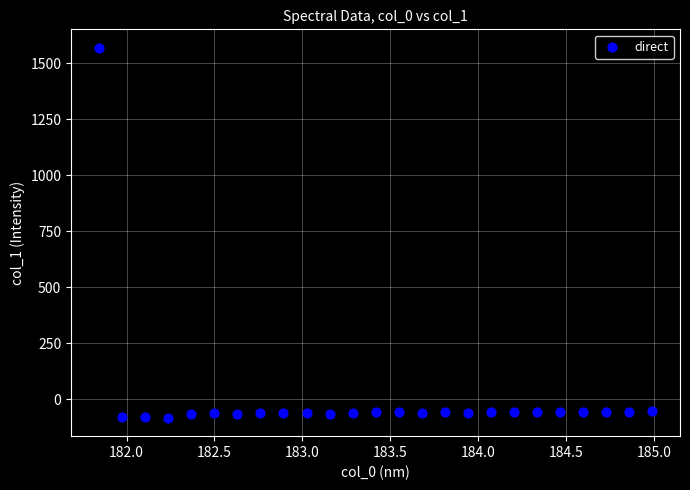

What is the range of X values (max minus min)?

3.1